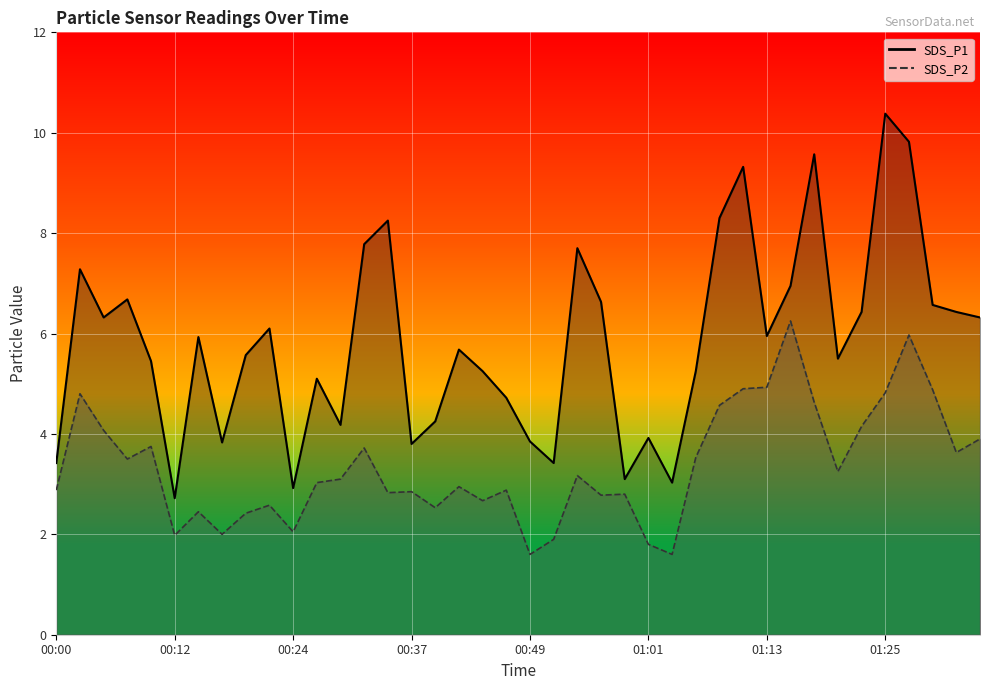

True or false: SDS_P2 and SDS_P1 cross at least once.

False